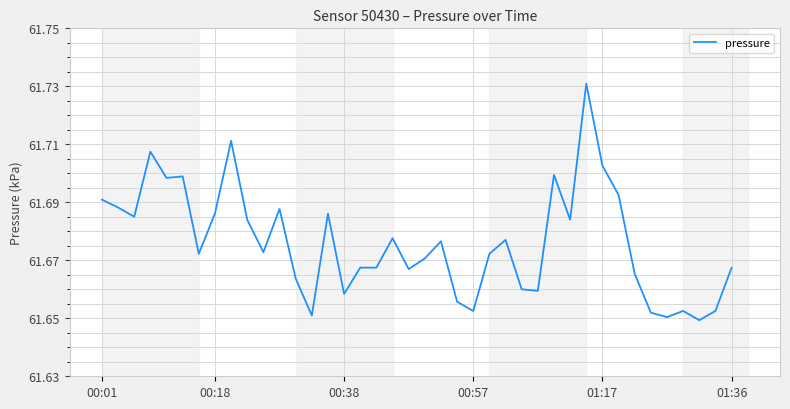

Does the chart have visible grid lines?

Yes